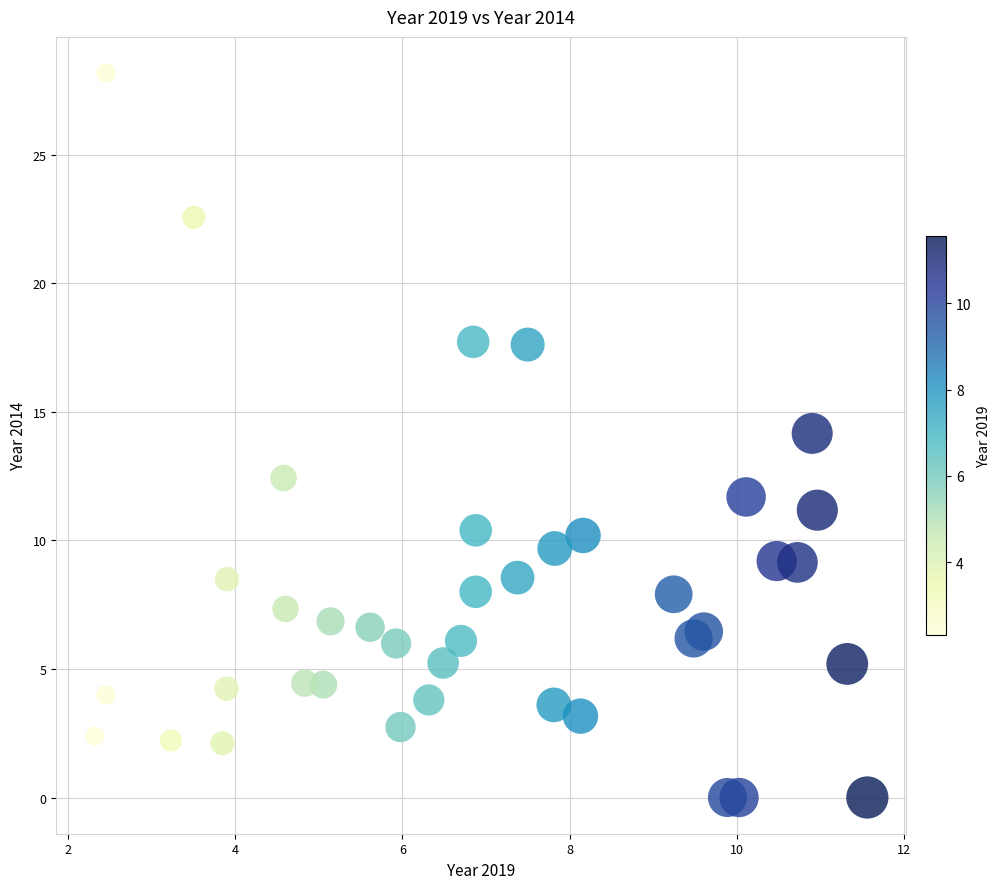

What is the range of X values (max minus min)?

9.2